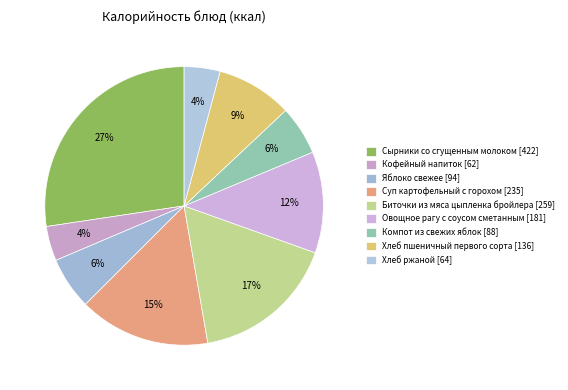

The Суп картофельный с горохом slice represents 6% of the pie. True or false?

False